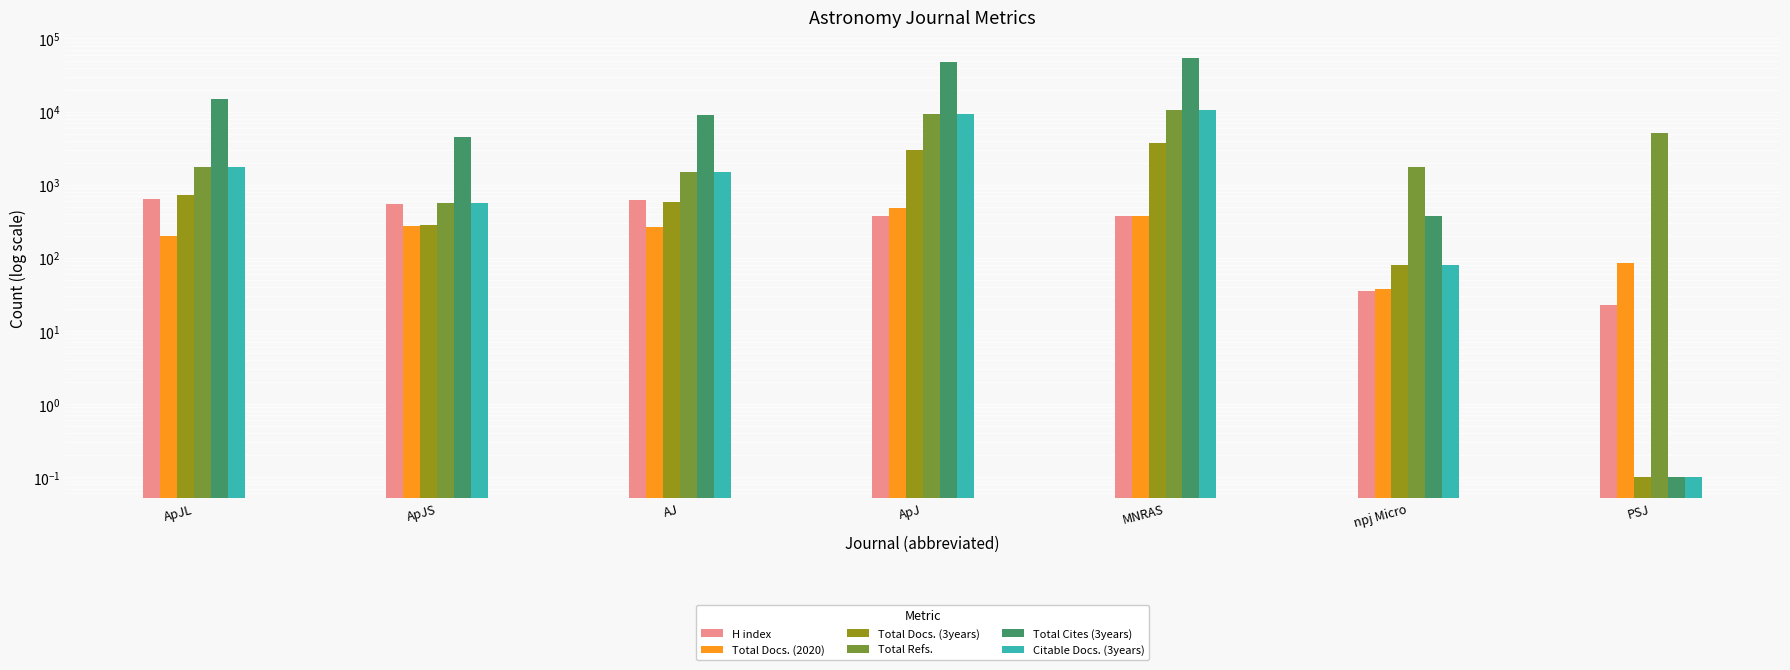

Rank the categories by Total Refs. value from highest to lowest.

MNRAS, ApJ, PSJ, ApJL, npj Micro, AJ, ApJS